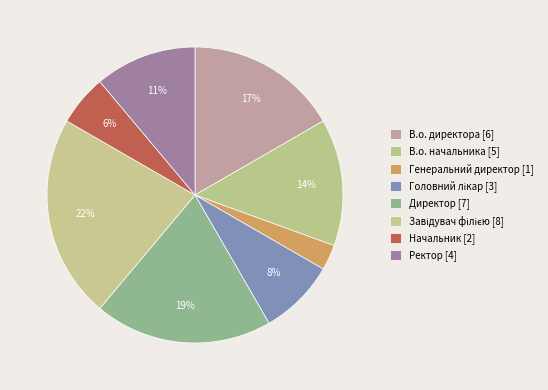

To the nearest percent, what percentage of the pie is Завідувач філією?

22%